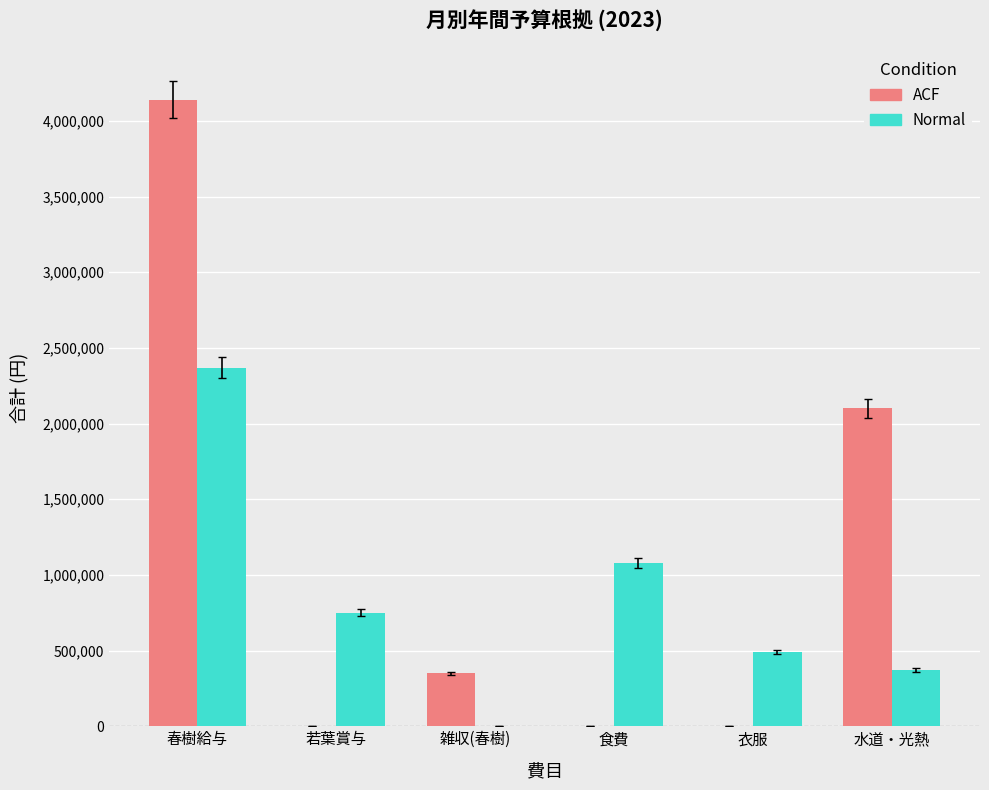

What is the maximum value for ACF?

4140000